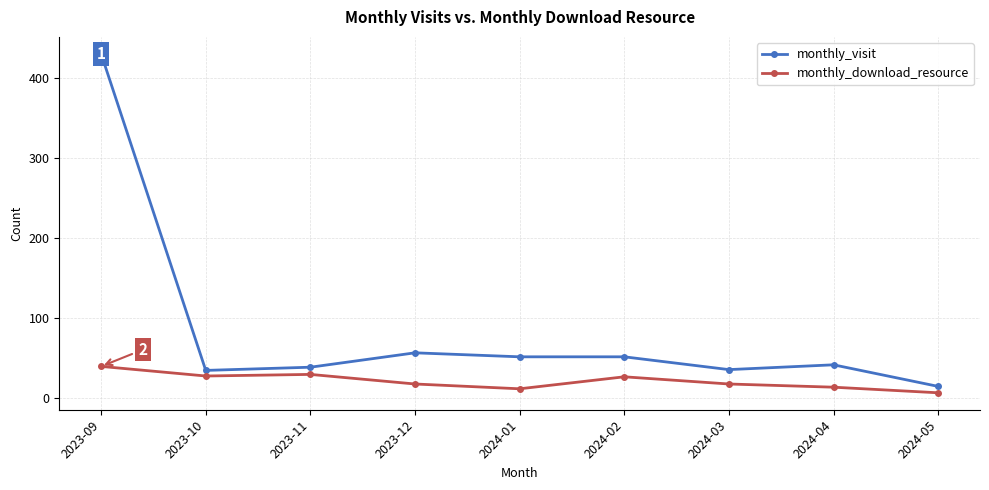

How many data points does each series have?

9